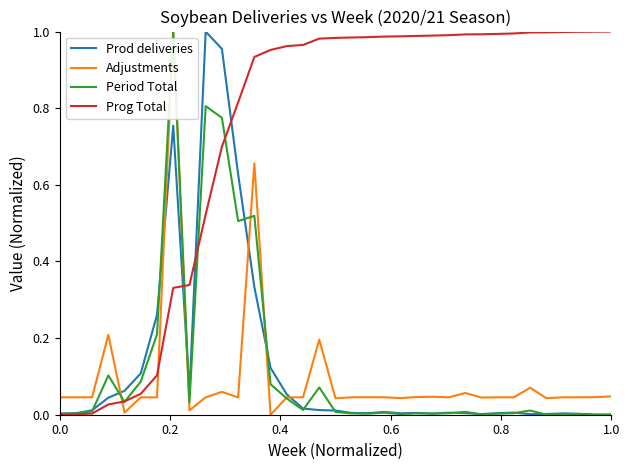

Which series has the largest total across all categories?

Prog Total